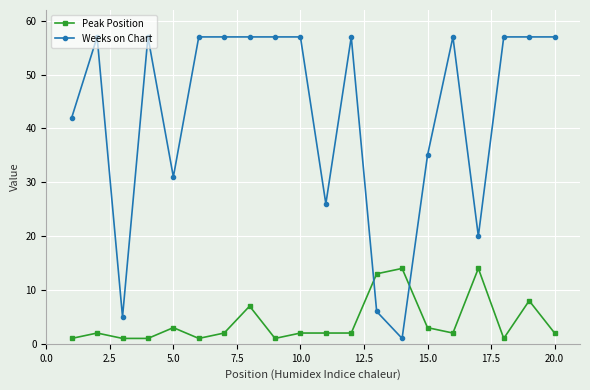

How many data points does each series have?

20